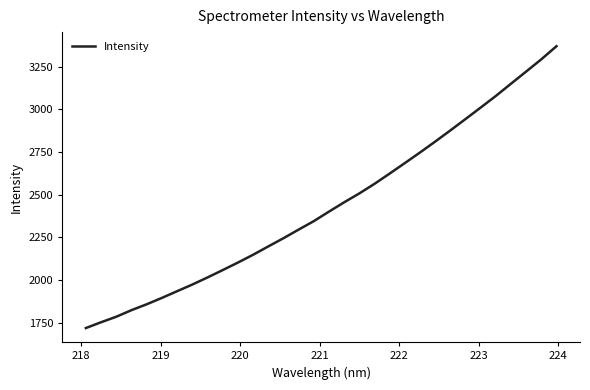

What is the smallest value displayed?

1718.5